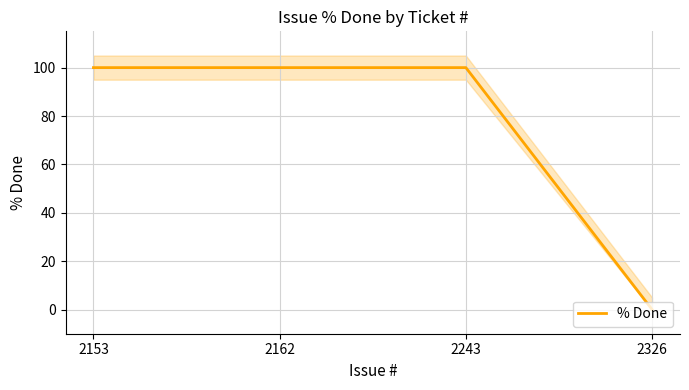

Is it true that the value at 2243 is 65?

False